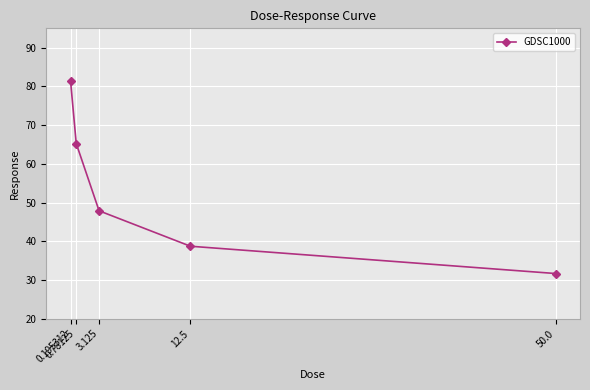

The value at 0.195312 is 81.4. True or false?

True